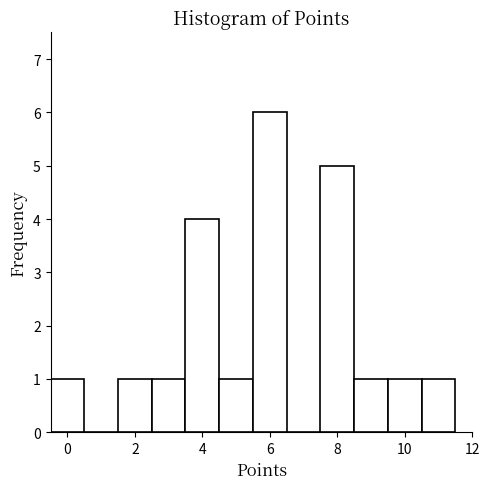

Reading left to right, list every bar in this chart as the range it spans on the x-axis followed by its height. Neither the bar edges nor the heights are printed on the chart, so give them approximately, as read against the axes.

-0.5 to 0.5: 1
0.5 to 1.5: 0
1.5 to 2.5: 1
2.5 to 3.5: 1
3.5 to 4.5: 4
4.5 to 5.5: 1
5.5 to 6.5: 6
6.5 to 7.5: 0
7.5 to 8.5: 5
8.5 to 9.5: 1
9.5 to 10.5: 1
10.5 to 11.5: 1